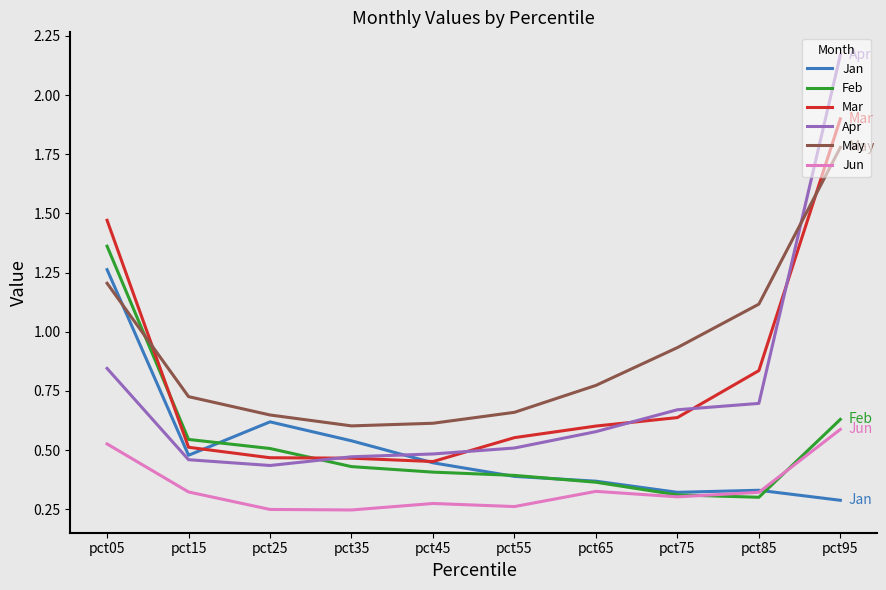

What is the highest value of the Mar series?

1.9